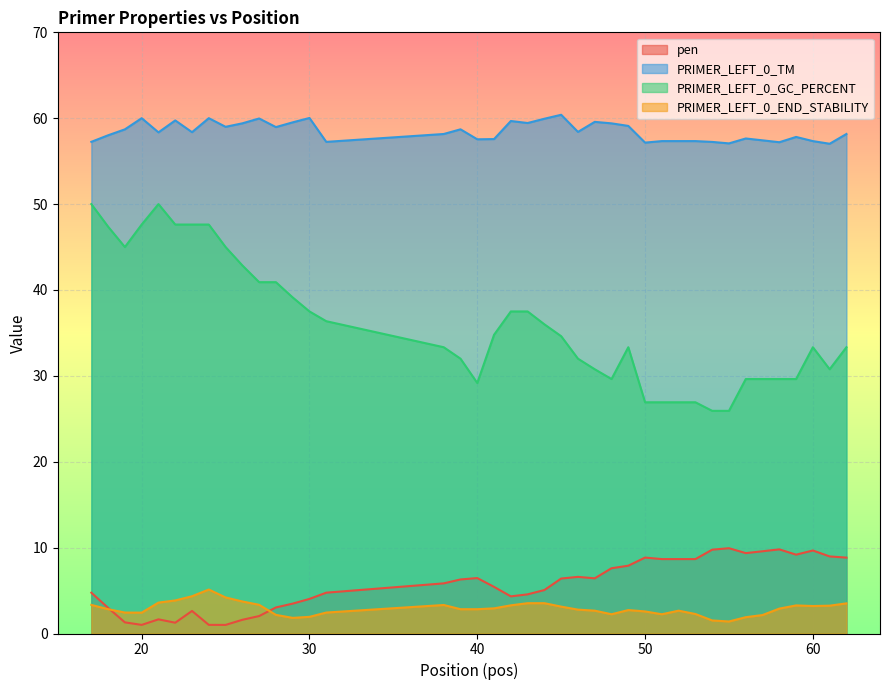

Which series has the largest range (max minus min)?

PRIMER_LEFT_0_GC_PERCENT